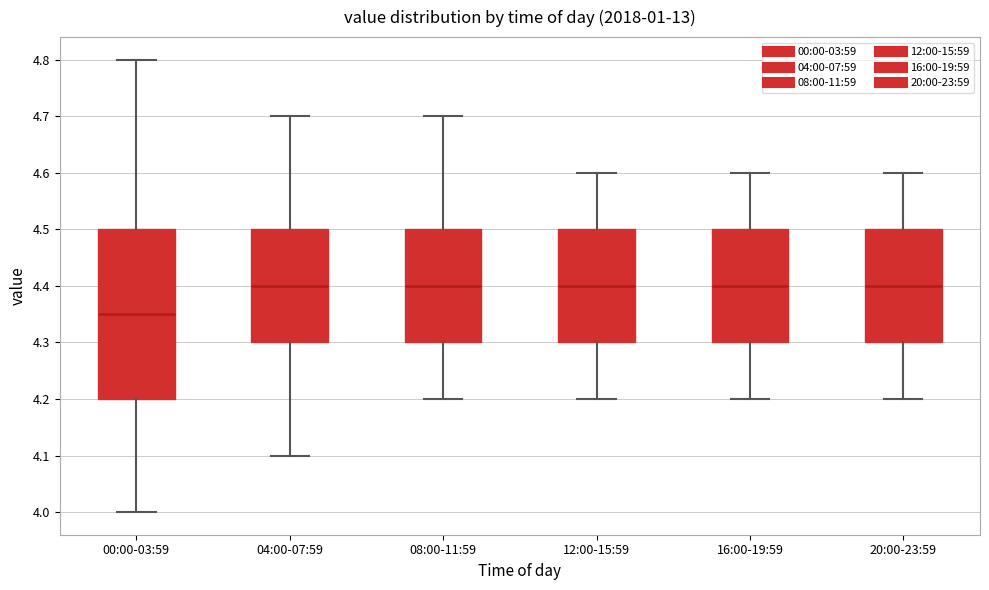

Reading left to right, transcribe this box plot: for each box, give where its median line is, the range the box spans, and where its two whiskers end, as read against the y-axis. The values are not printed on the chart, so give them approximately, as read against the axis.

00:00-03:59: median 4.35, box 4.20 to 4.50, whiskers 4.00 to 4.80
04:00-07:59: median 4.40, box 4.30 to 4.50, whiskers 4.10 to 4.70
08:00-11:59: median 4.40, box 4.30 to 4.50, whiskers 4.20 to 4.70
12:00-15:59: median 4.40, box 4.30 to 4.50, whiskers 4.20 to 4.60
16:00-19:59: median 4.40, box 4.30 to 4.50, whiskers 4.20 to 4.60
20:00-23:59: median 4.40, box 4.30 to 4.50, whiskers 4.20 to 4.60